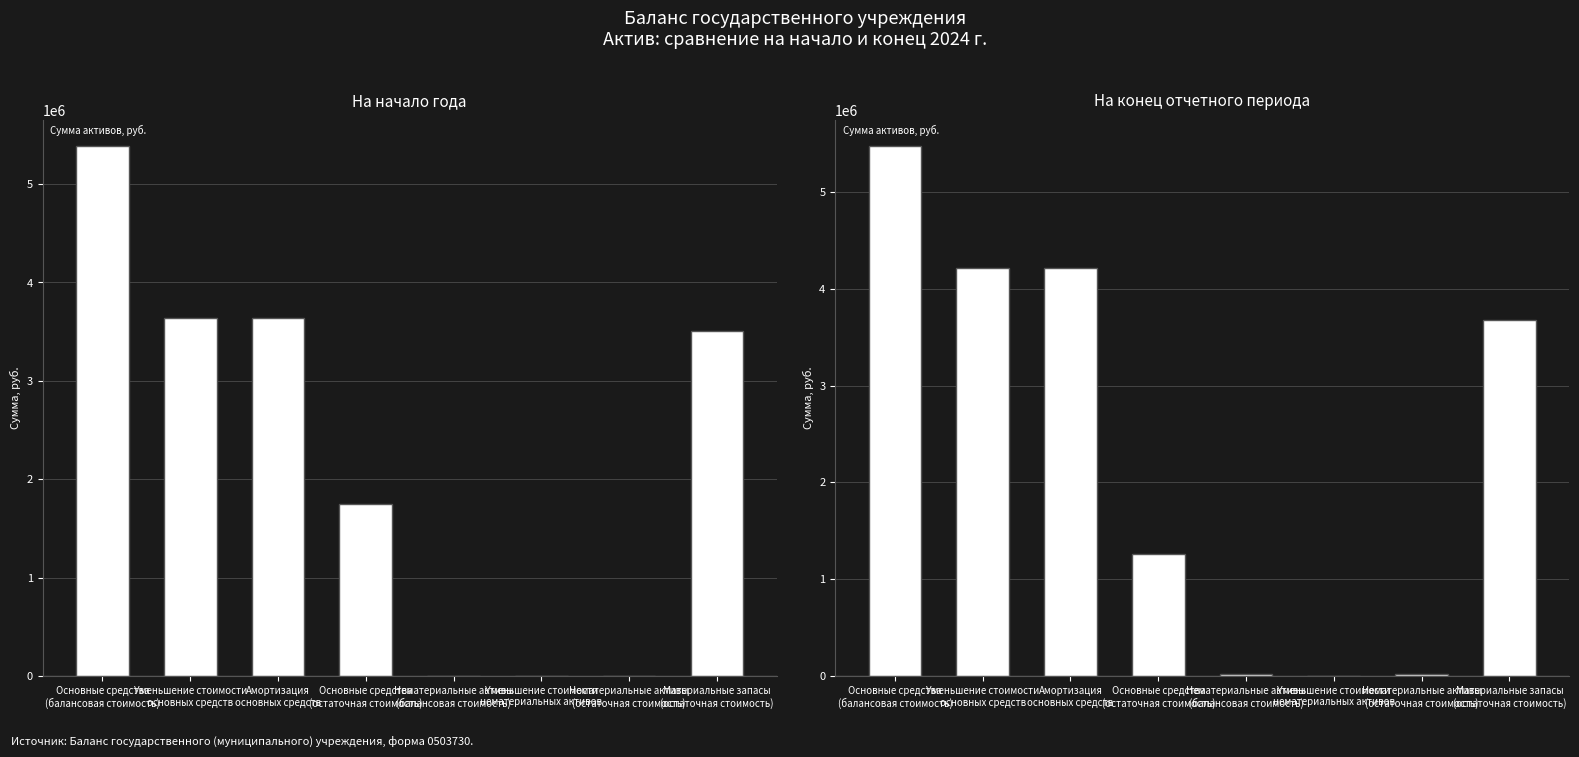

The value of На начало года at Нематериальные активы
(балансовая стоимость) is 3241931.4. True or false?

False